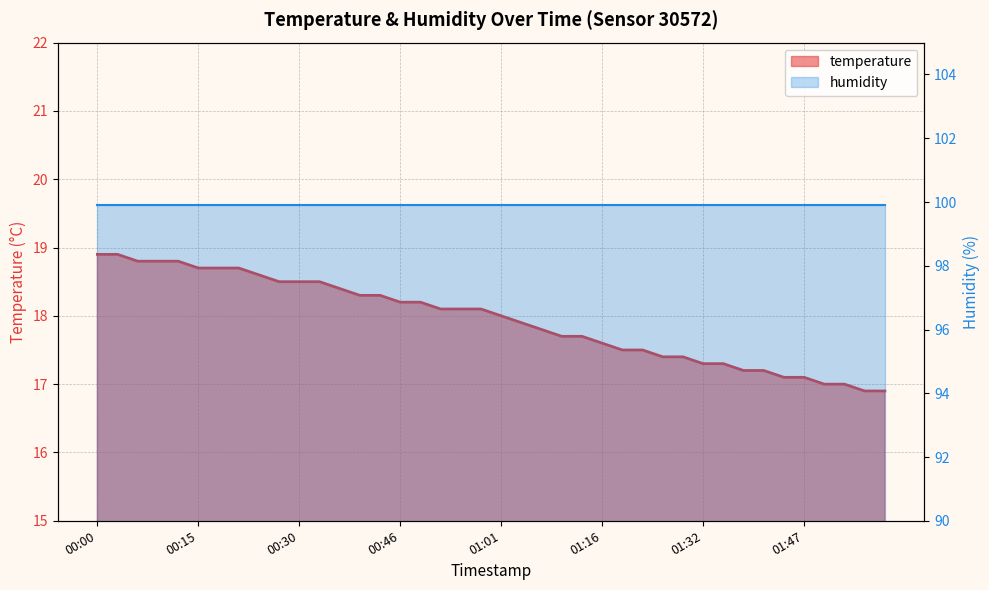

True or false: there are more than 0 points higher than both neighbors.

False